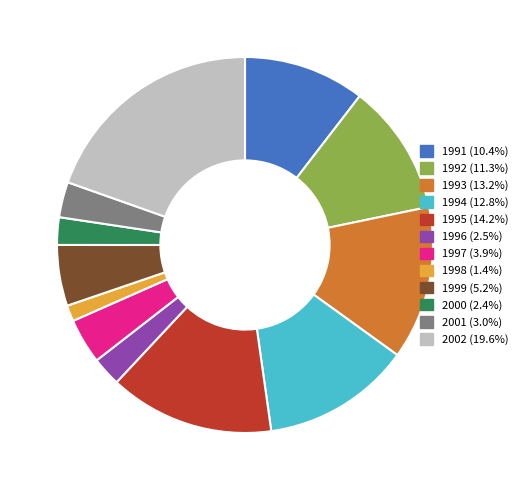

Between 2002 and 2001, which is larger?

2002